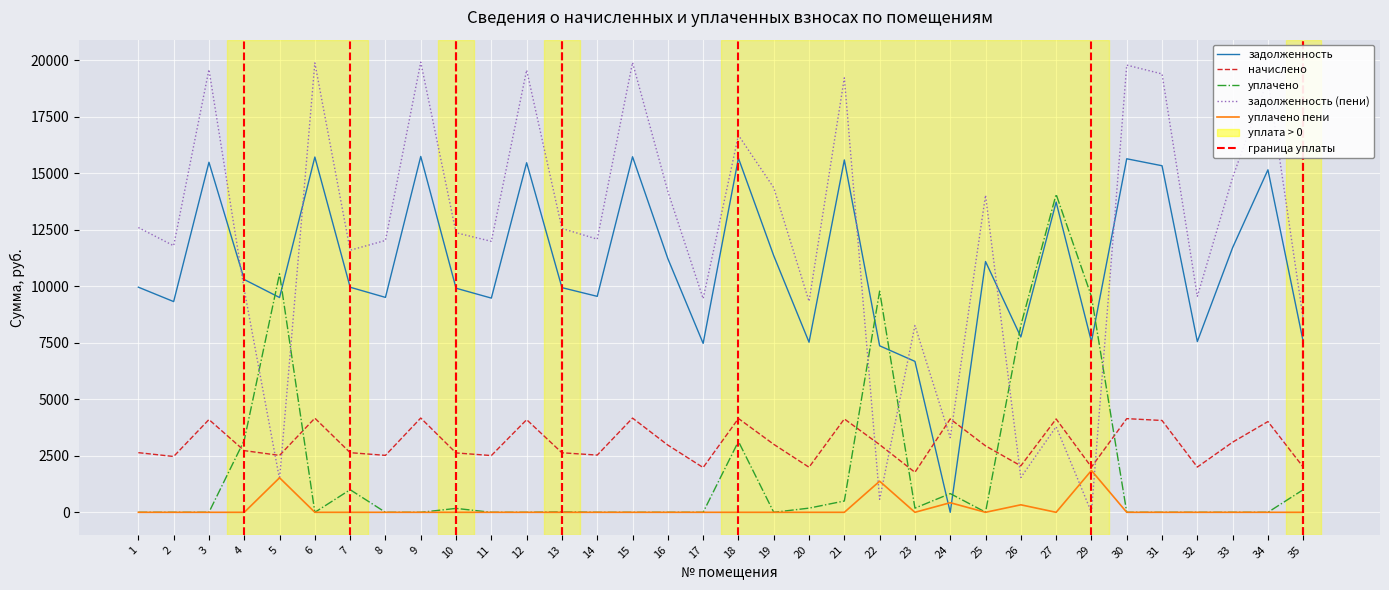

What is the minimum value for начислено?

1769.0